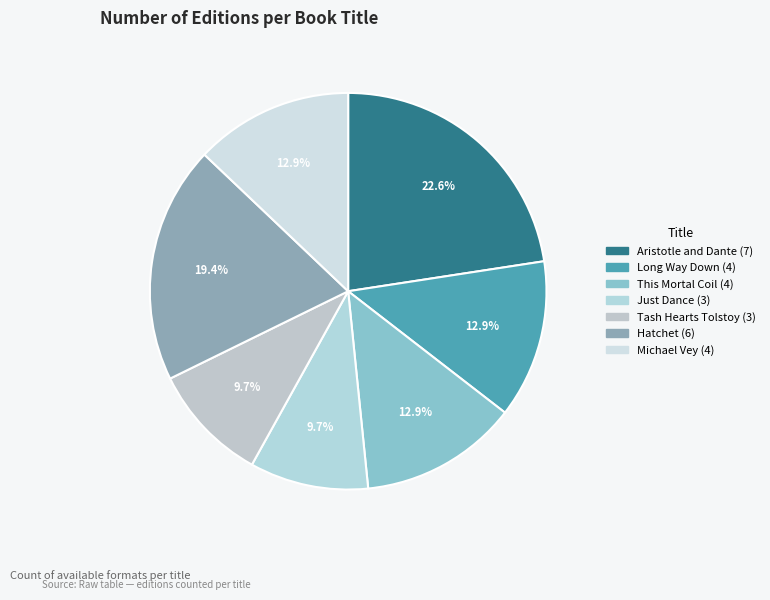

How many segments does this pie chart have?

7